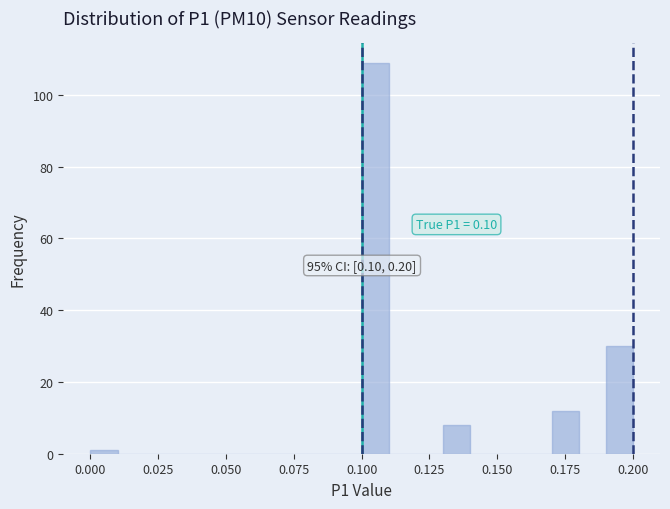

Around what value on the x-axis is the tallest bar? Give the approximate position of its centre, as read against the axis.

0.105